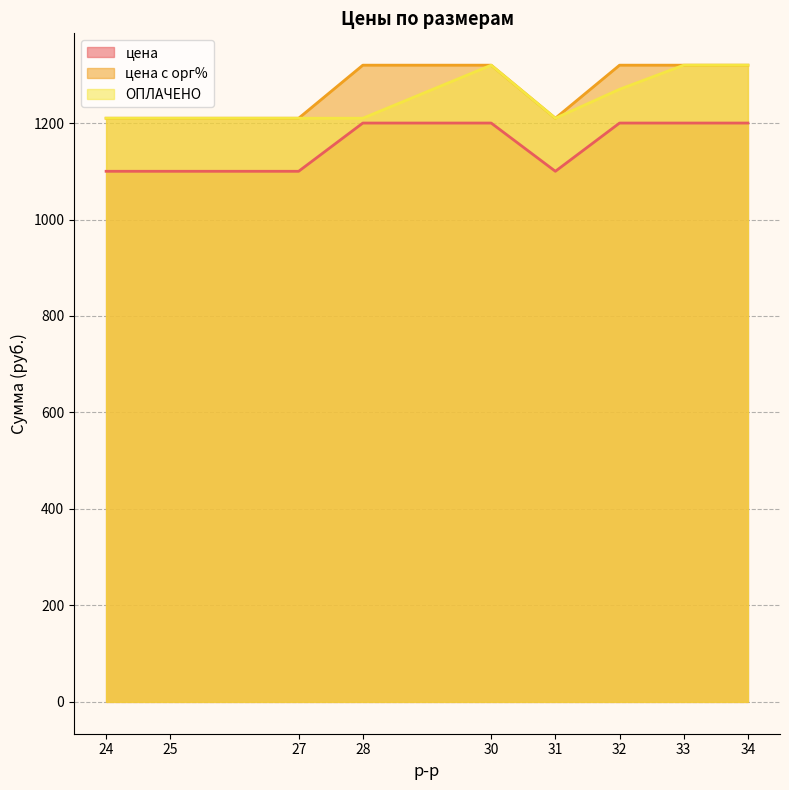

In ОПЛАЧЕНО, how many points are higher than both neighbors (excluding endpoints)?

1